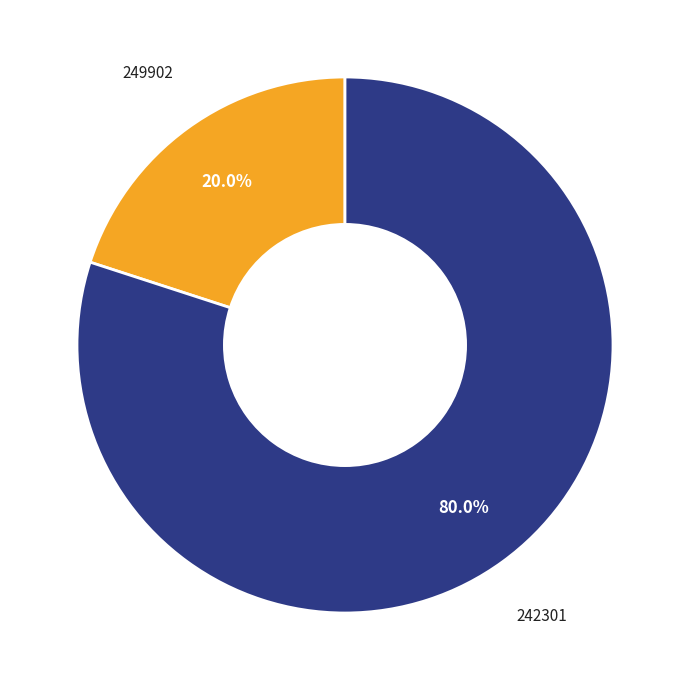

To the nearest percent, what portion does 242301 represent?

80%